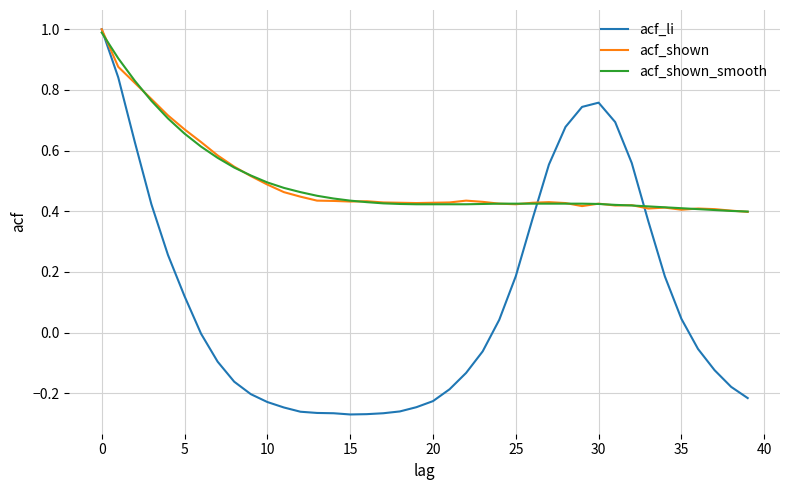

Which series has the widest spread of values?

acf_li